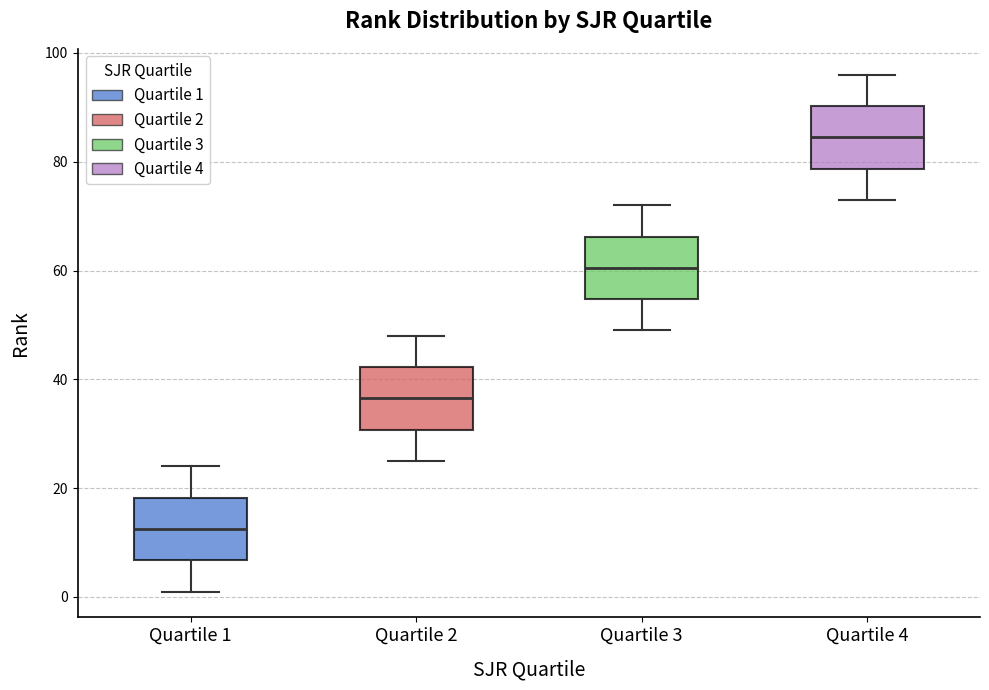

Which box's median line is the lowest?

Quartile 1